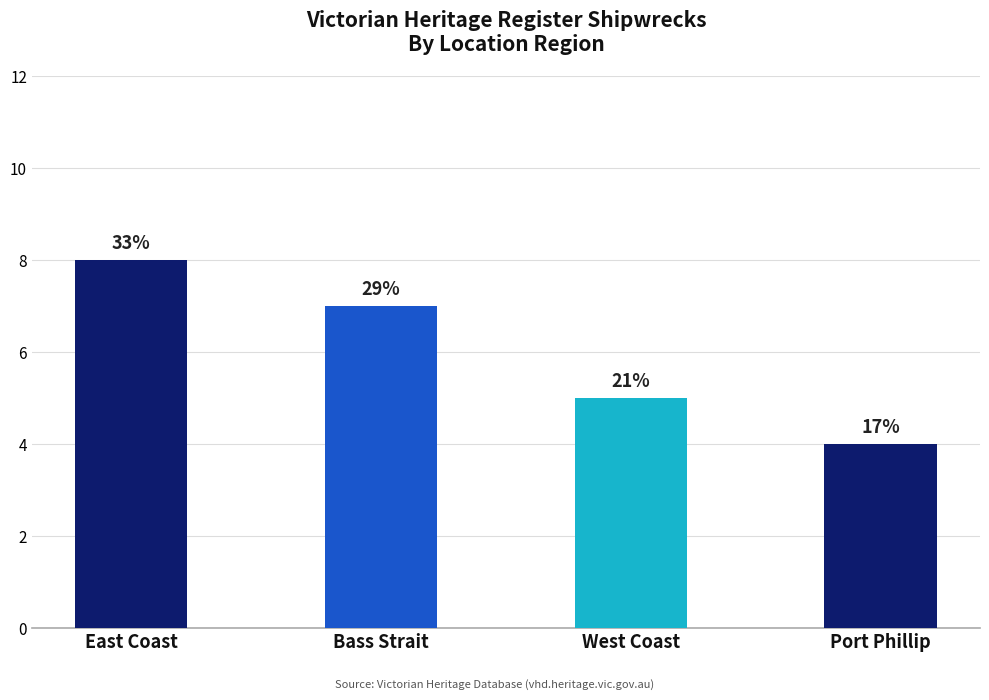

Are the bars horizontal?

No